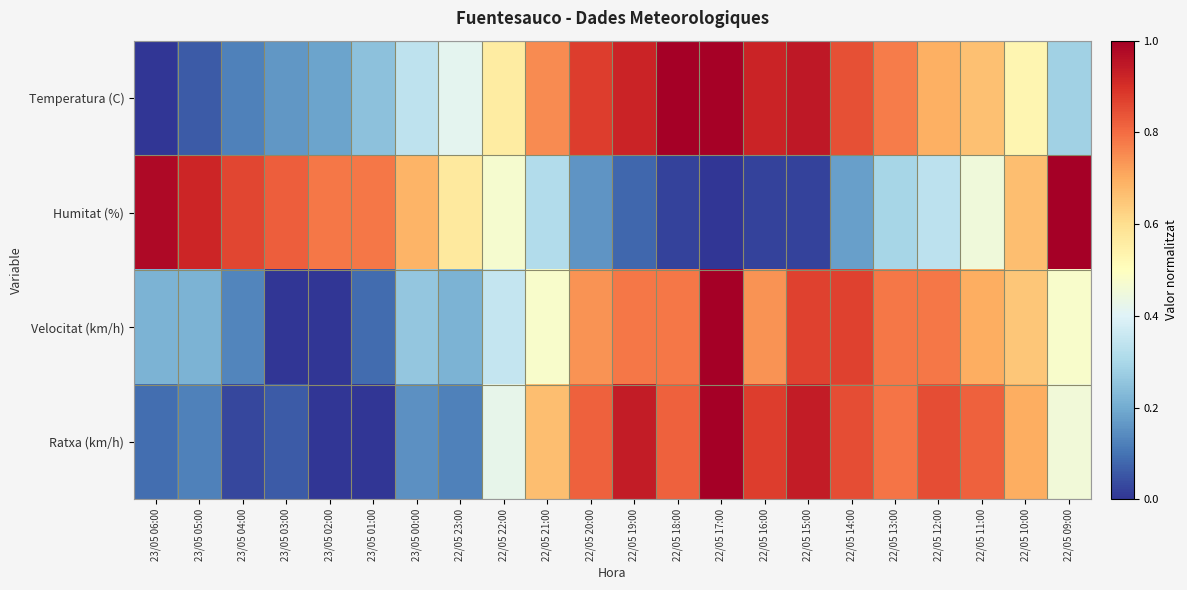

Reading left to right, extract all data points from this chart.

Temperatura (C): 23/05 06:00=0.0	23/05 05:00=0.1	23/05 04:00=0.1	23/05 03:00=0.2	23/05 02:00=0.2	23/05 01:00=0.2	23/05 00:00=0.3	22/05 23:00=0.4	22/05 22:00=0.6	22/05 21:00=0.8	22/05 20:00=0.9	22/05 19:00=0.9	22/05 18:00=1.0	22/05 17:00=1.0	22/05 16:00=0.9	22/05 15:00=0.9	22/05 14:00=0.8	22/05 13:00=0.8	22/05 12:00=0.7	22/05 11:00=0.7	22/05 10:00=0.5	22/05 09:00=0.3
Humitat (%): 23/05 06:00=1.0	23/05 05:00=0.9	23/05 04:00=0.9	23/05 03:00=0.8	23/05 02:00=0.8	23/05 01:00=0.8	23/05 00:00=0.7	22/05 23:00=0.6	22/05 22:00=0.5	22/05 21:00=0.3	22/05 20:00=0.2	22/05 19:00=0.1	22/05 18:00=0.0	22/05 17:00=0.0	22/05 16:00=0.0	22/05 15:00=0.0	22/05 14:00=0.2	22/05 13:00=0.3	22/05 12:00=0.3	22/05 11:00=0.5	22/05 10:00=0.7	22/05 09:00=1.0
Velocitat (km/h): 23/05 06:00=0.2	23/05 05:00=0.2	23/05 04:00=0.1	23/05 03:00=0.0	23/05 02:00=0.0	23/05 01:00=0.1	23/05 00:00=0.3	22/05 23:00=0.2	22/05 22:00=0.3	22/05 21:00=0.5	22/05 20:00=0.7	22/05 19:00=0.8	22/05 18:00=0.8	22/05 17:00=1.0	22/05 16:00=0.7	22/05 15:00=0.9	22/05 14:00=0.9	22/05 13:00=0.8	22/05 12:00=0.8	22/05 11:00=0.7	22/05 10:00=0.7	22/05 09:00=0.5
Ratxa (km/h): 23/05 06:00=0.1	23/05 05:00=0.1	23/05 04:00=0.0	23/05 03:00=0.1	23/05 02:00=0.0	23/05 01:00=0.0	23/05 00:00=0.2	22/05 23:00=0.1	22/05 22:00=0.4	22/05 21:00=0.7	22/05 20:00=0.8	22/05 19:00=0.9	22/05 18:00=0.8	22/05 17:00=1.0	22/05 16:00=0.9	22/05 15:00=0.9	22/05 14:00=0.8	22/05 13:00=0.8	22/05 12:00=0.8	22/05 11:00=0.8	22/05 10:00=0.7	22/05 09:00=0.5